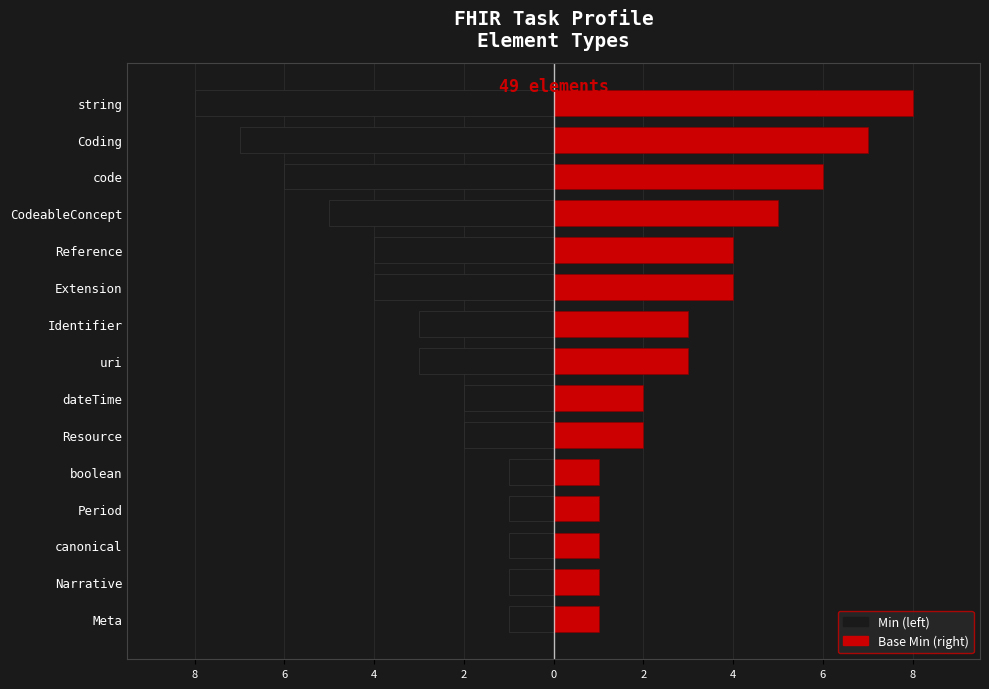

Does the chart contain any negative values?

Yes